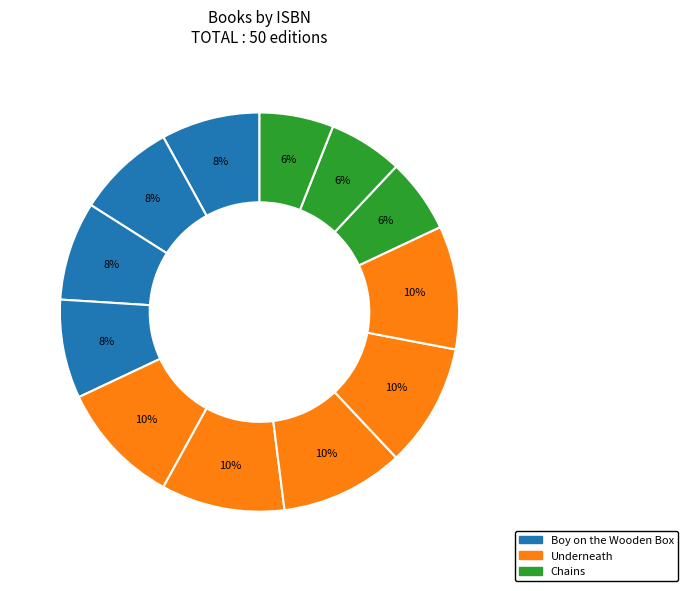

To the nearest percent, what is the average slice percentage?

8%